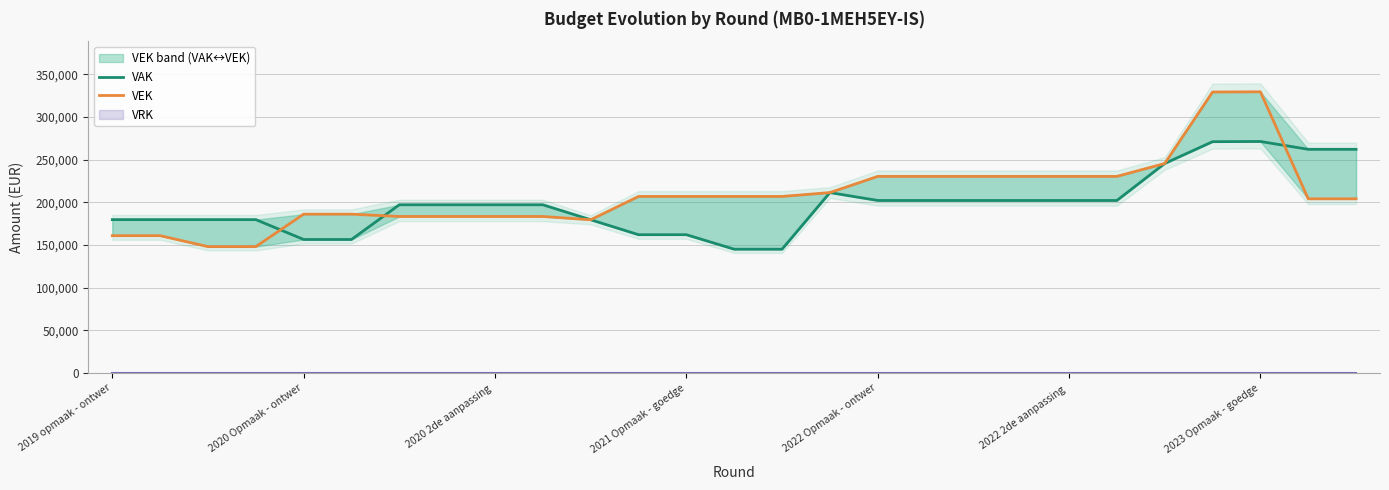

What is the difference between the maximum and minimum values in the VAK series?

126232